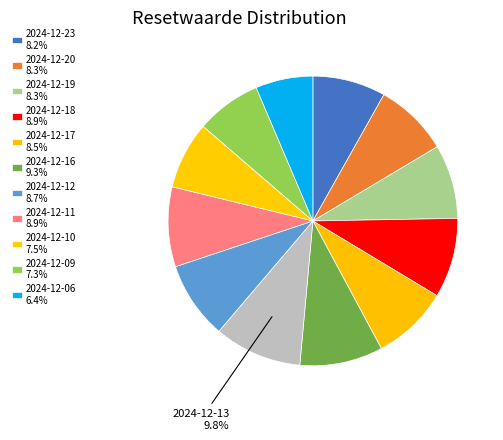

Count the number of slices in the pie.

12